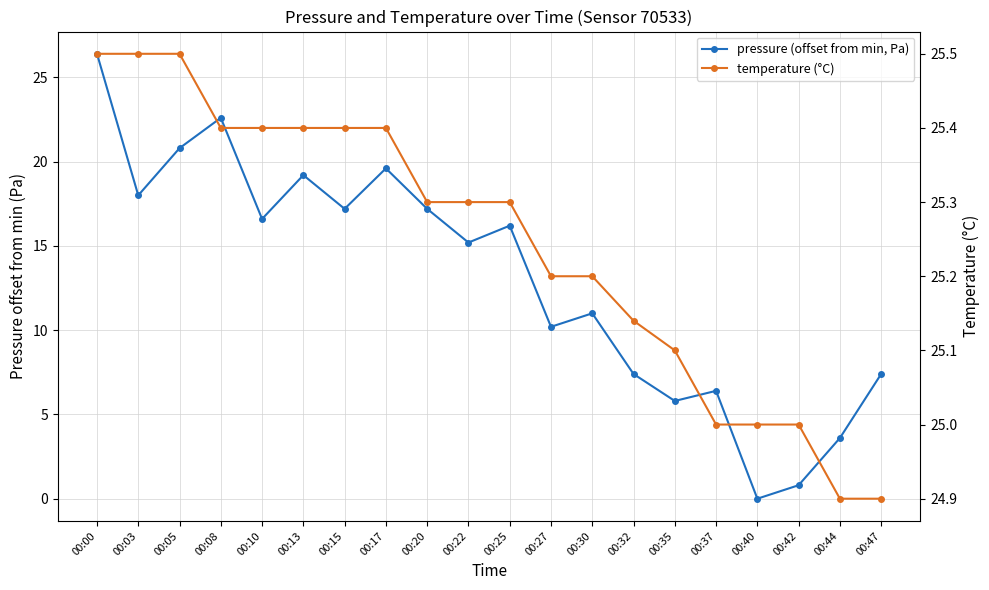

Is this an area chart (filled region under the line)?

No